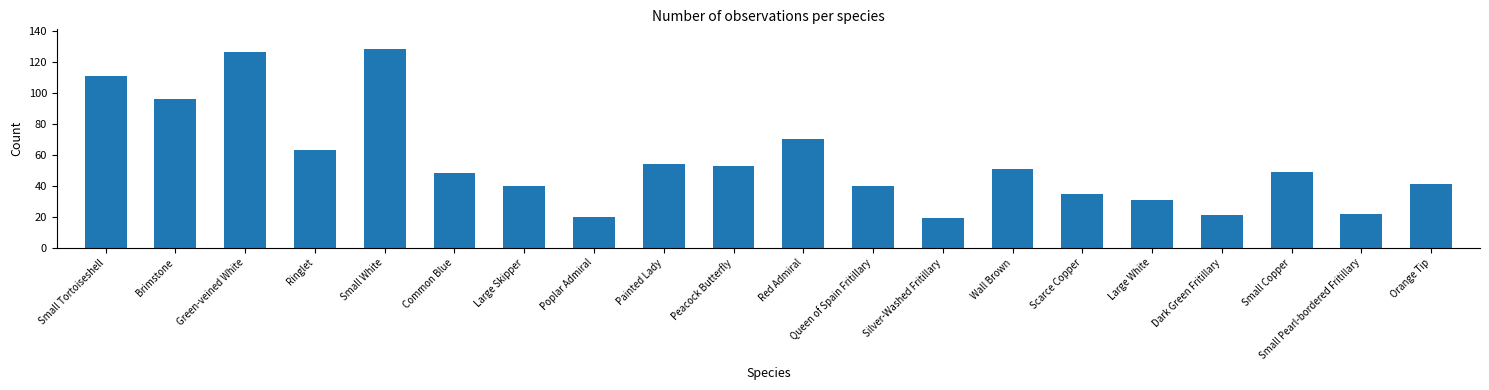

How many distinct data groups are displayed?

1